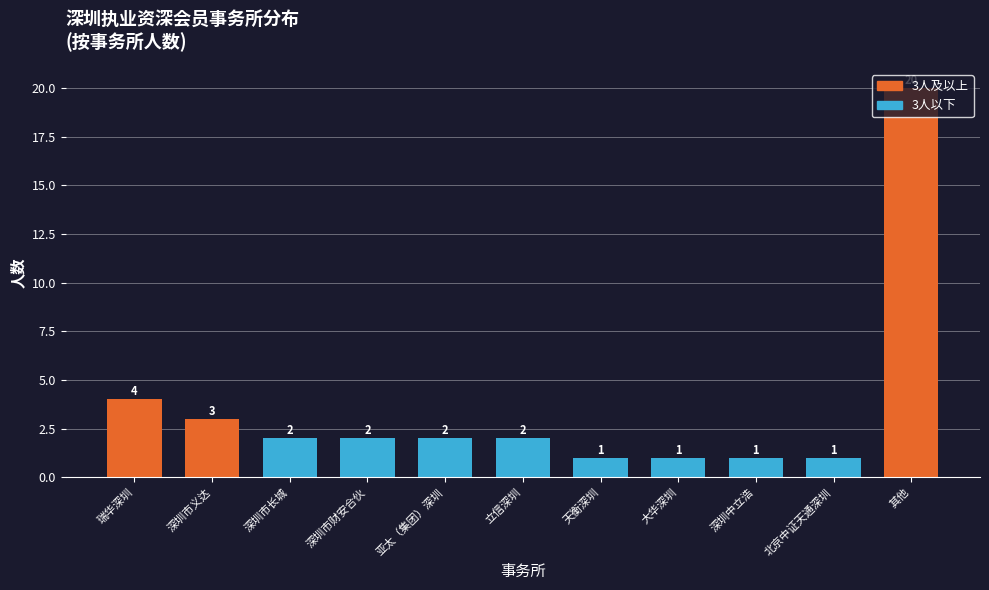

What is the average value?

4